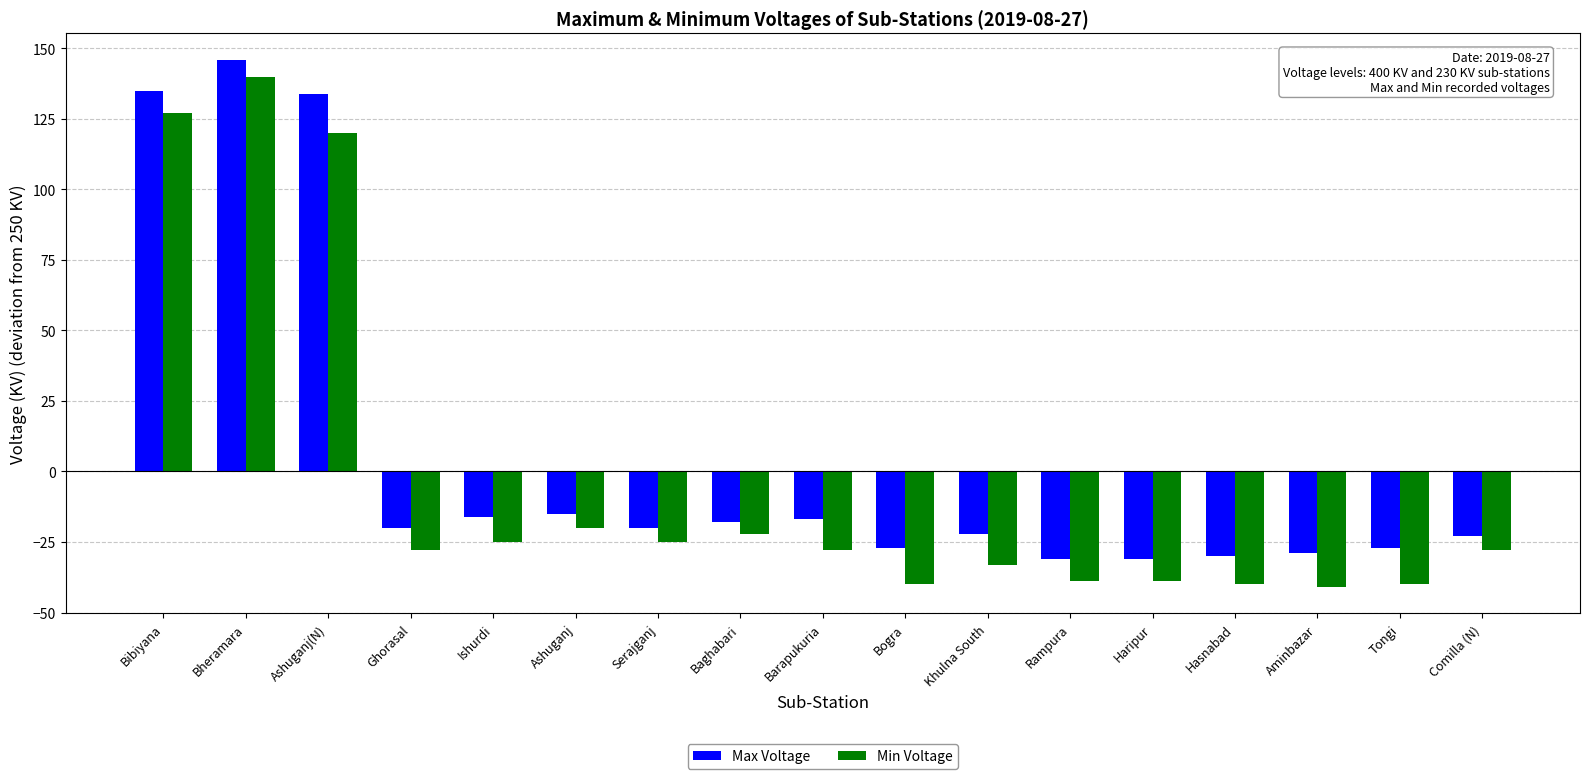

What is the spread (max minus min) of values at Ashuganj?

5